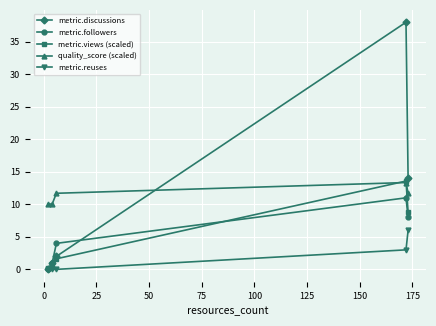

Which series has the largest range (max minus min)?

metric.discussions